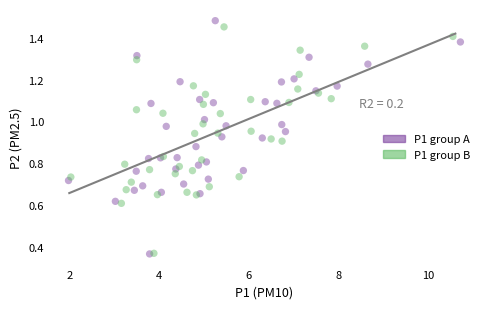

Which series reaches the maximum Y coordinate?

P1 group A